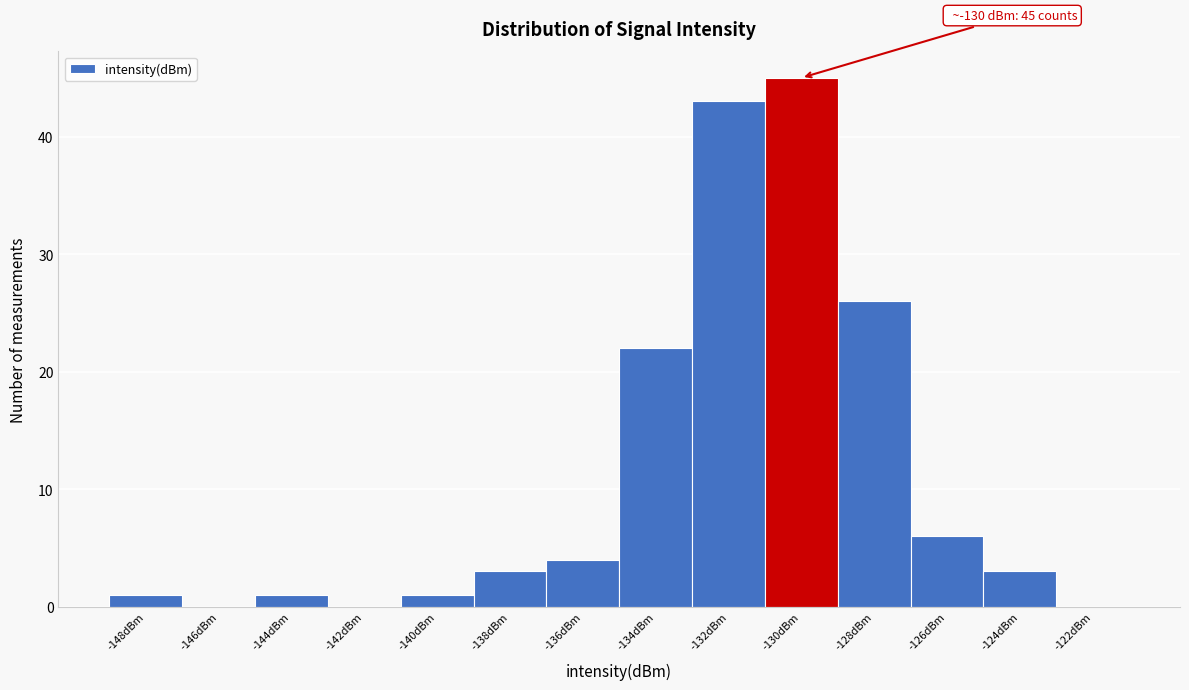

Reading left to right, transcribe all the data shown in this chart.

-148dBm=1	-146dBm=0	-144dBm=1	-142dBm=0	-140dBm=1	-138dBm=3	-136dBm=4	-134dBm=22	-132dBm=43	-130dBm=45	-128dBm=26	-126dBm=6	-124dBm=3	-122dBm=0